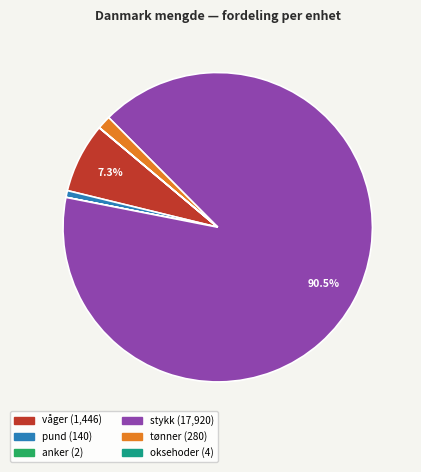

To the nearest percent, what portion does våger represent?

7%